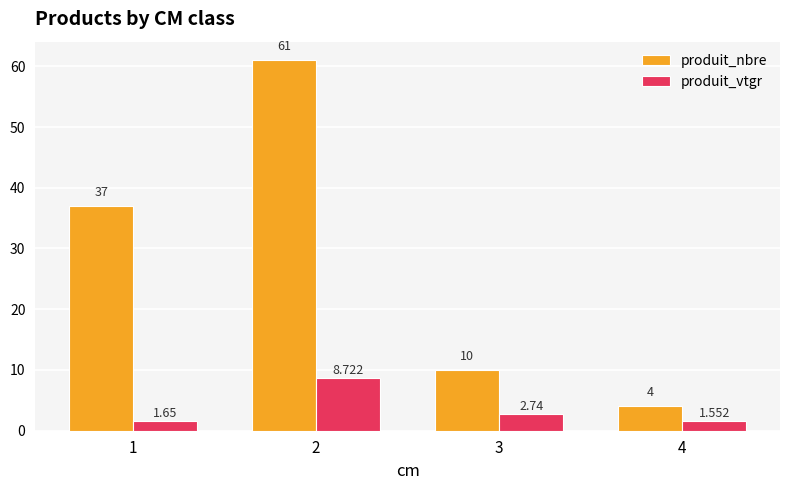

Which series has the widest spread of values?

produit_nbre